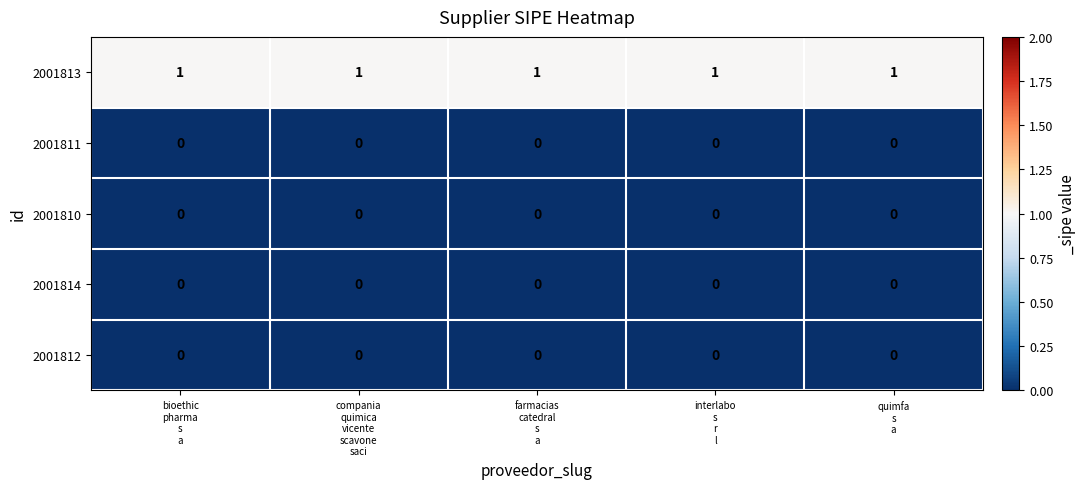

At how many categories does at least one series exceed 0?

5